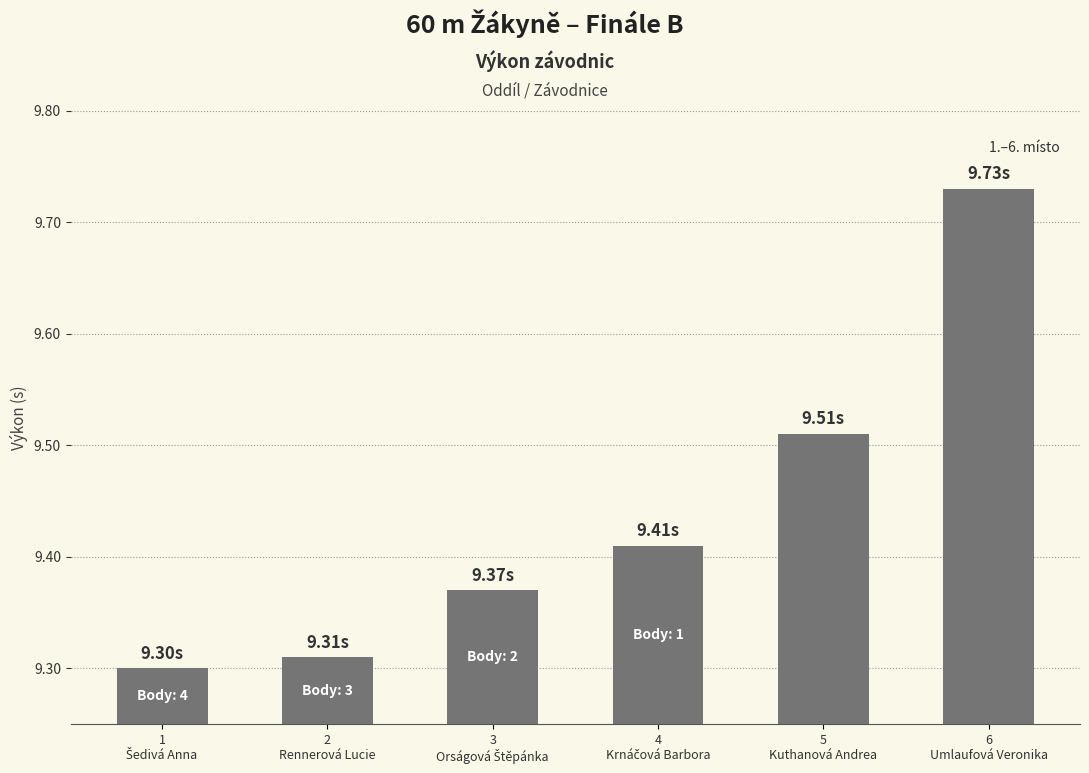

How many categories are shown in the chart?

6